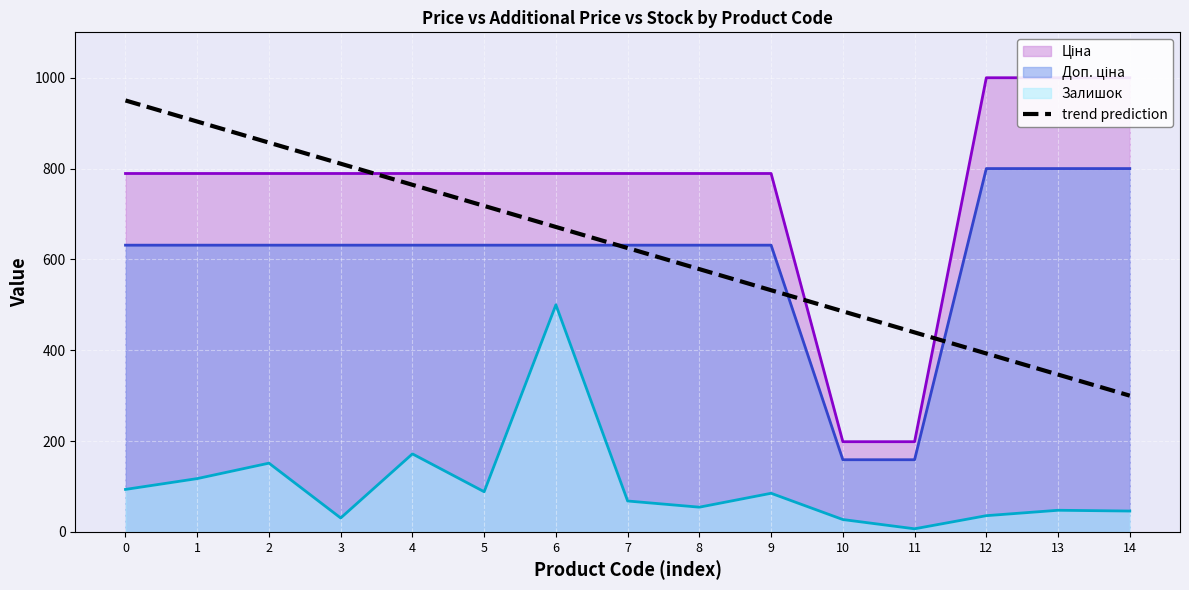

True or false: the data shows 1334.4 at 4.

False